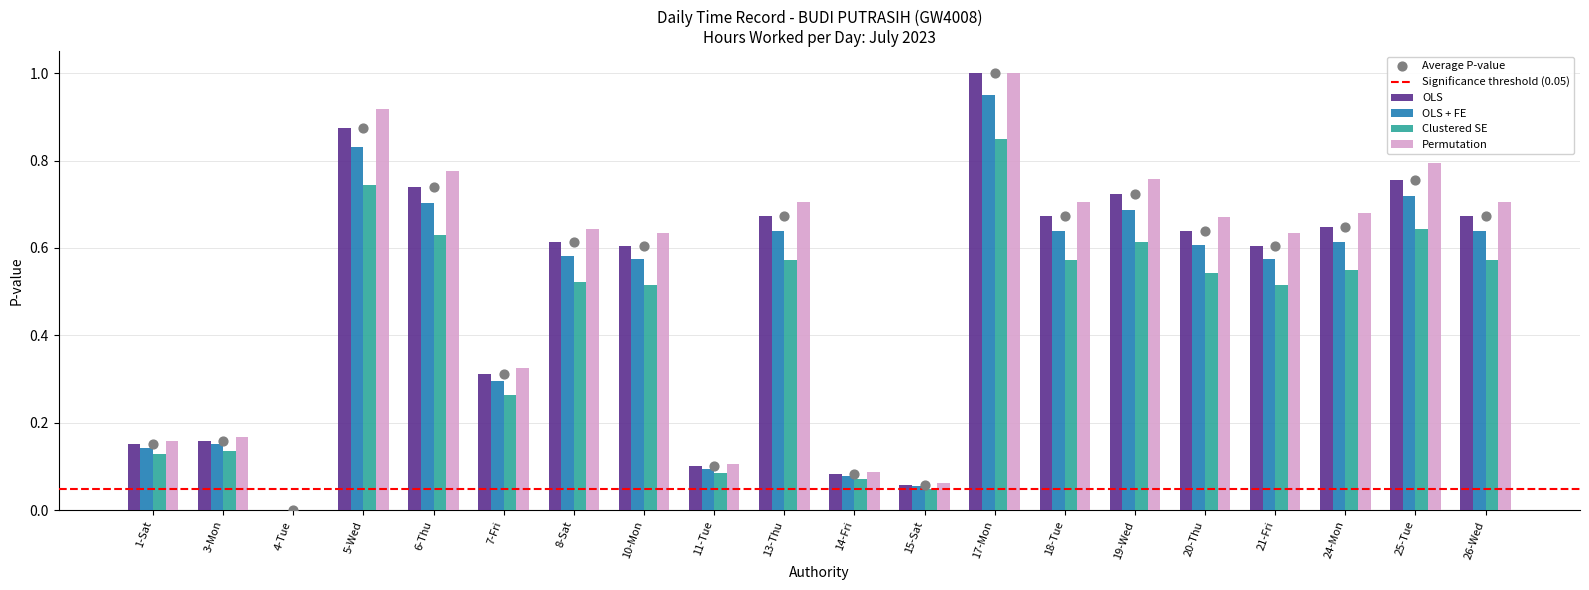

Which series contains the highest Y value?

OLS + FE